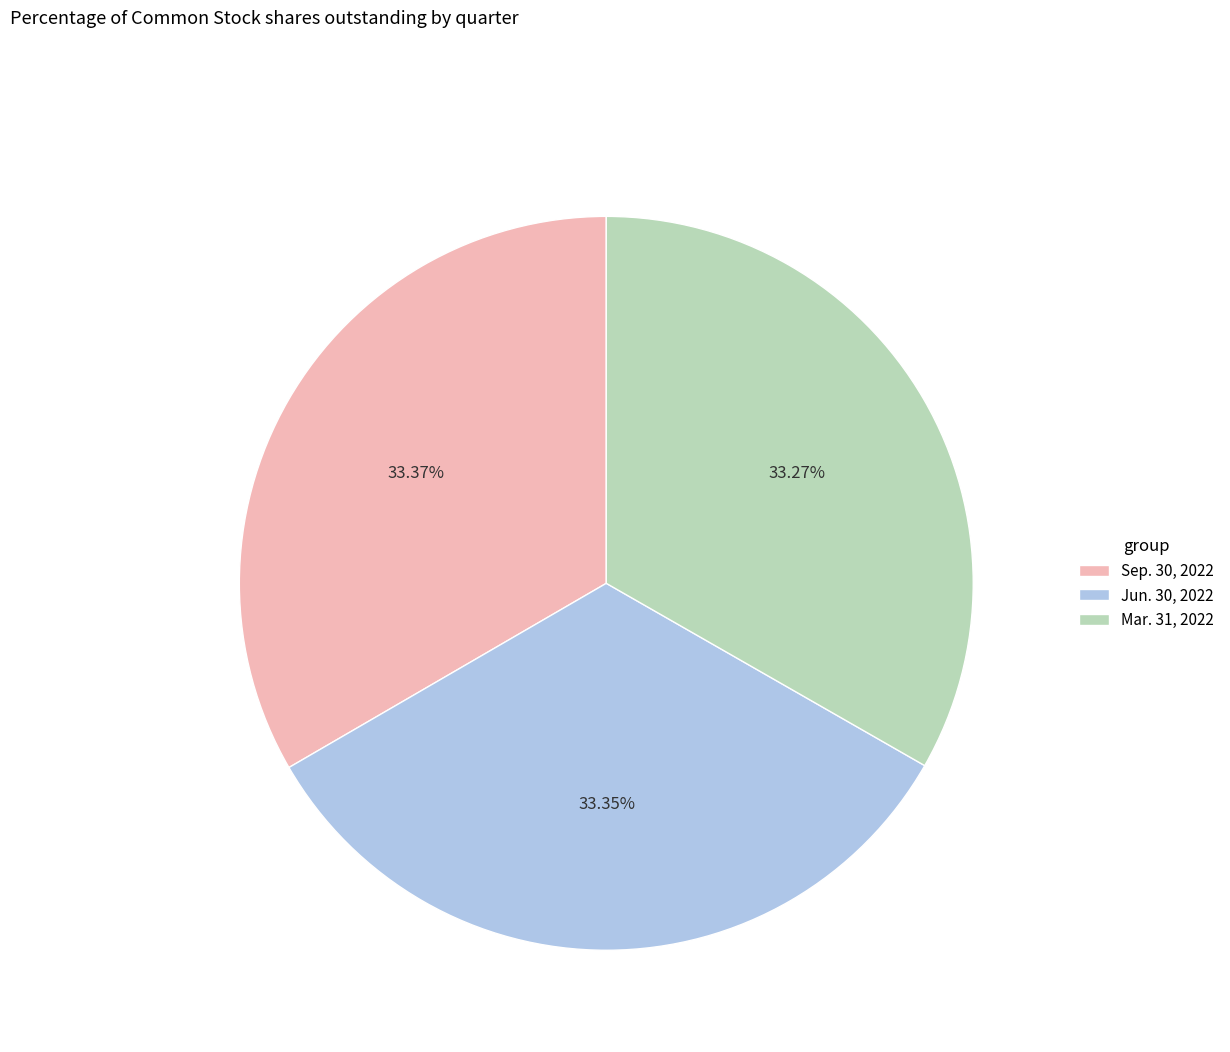

Approximately how many times larger is the value at Mar. 31, 2022 compared to Jun. 30, 2022?

1.0